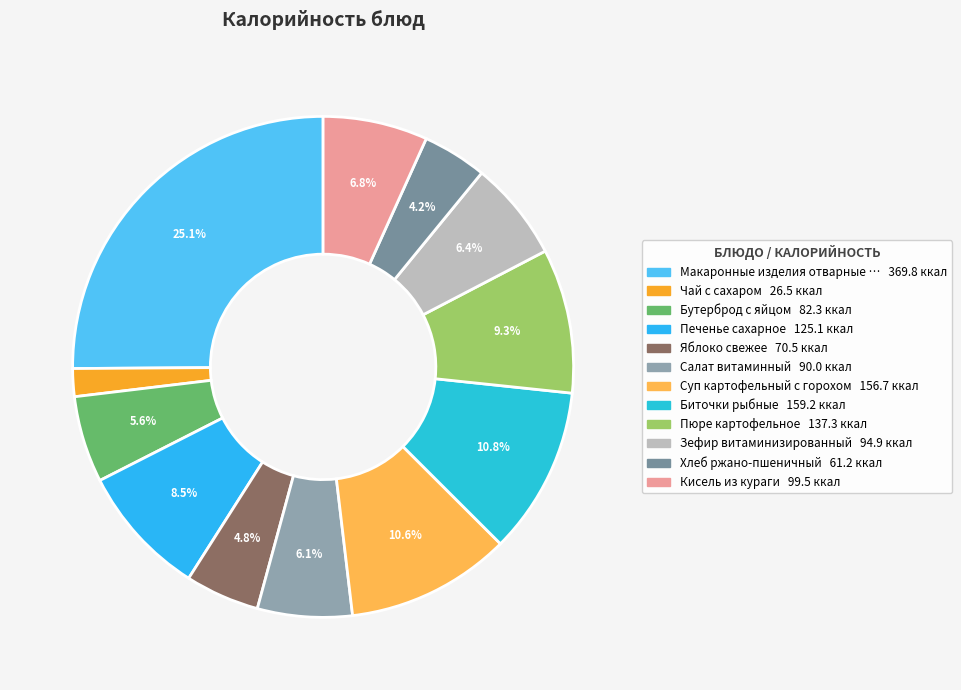

Count the number of slices in the pie.

12